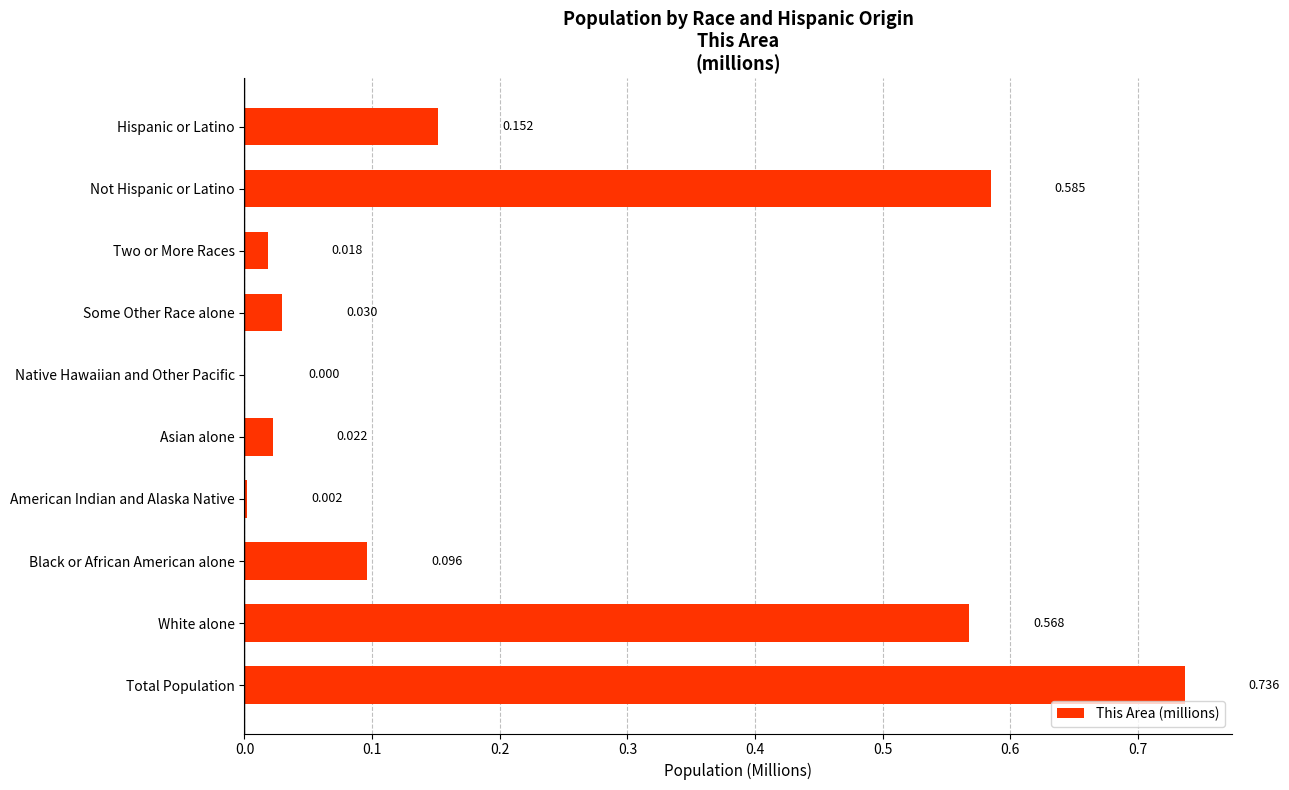

Which has a higher value, Black or African American alone or Not Hispanic or Latino?

Not Hispanic or Latino